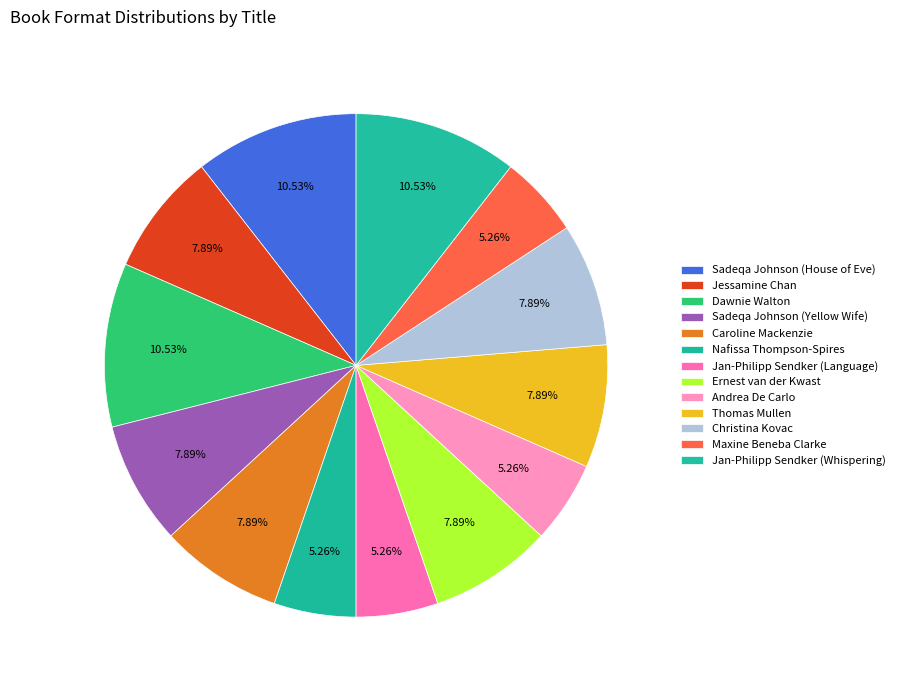

How many slices are in this pie chart?

13